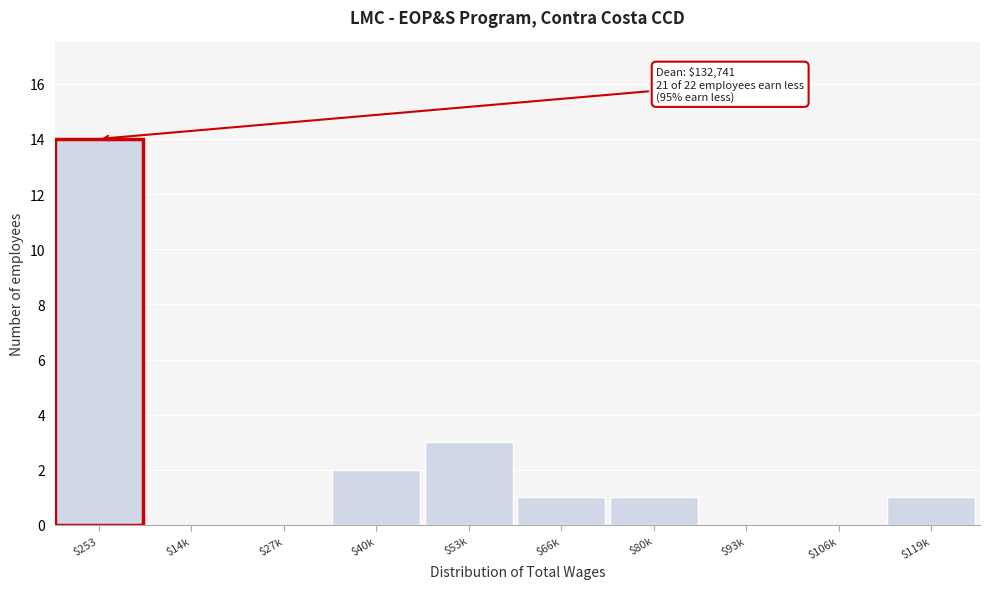

At which label is the value closest to 7?

$53k